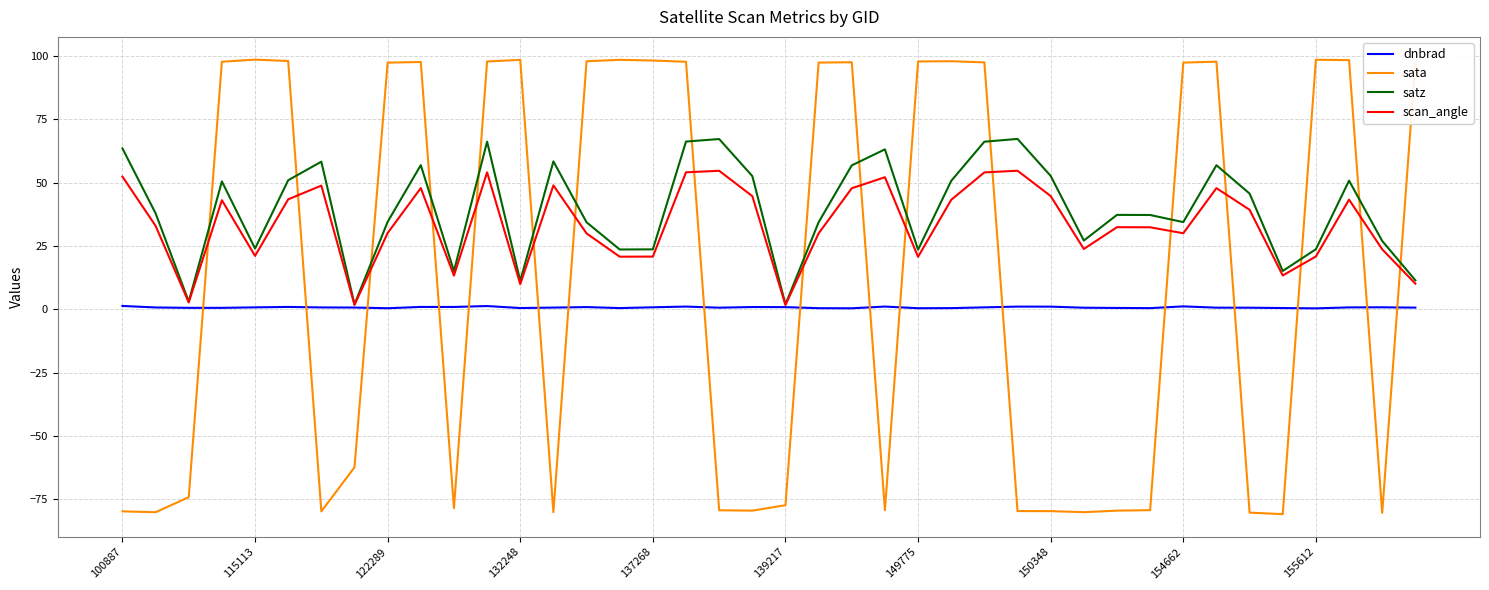

List the series in order of their peak value, lowest first.

dnbrad, scan_angle, satz, sata